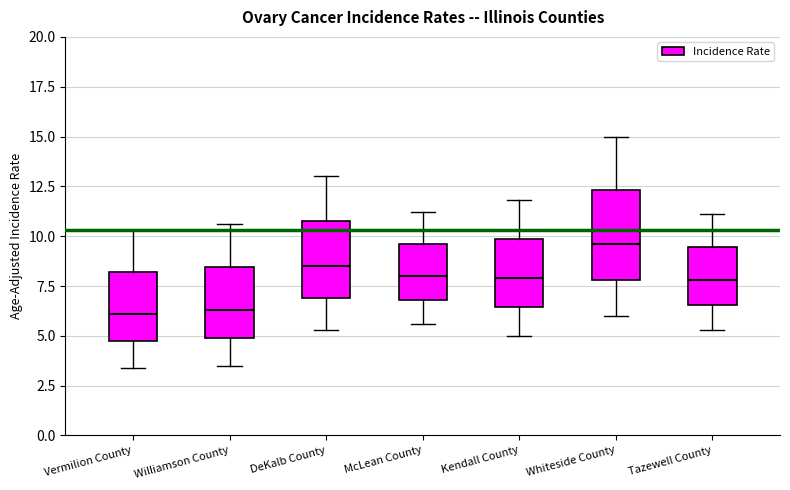

Reading left to right, transcribe this box plot: for each box, give where its median line is, the range the box spans, and where its two whiskers end, as read against the y-axis. The values are not printed on the chart, so give them approximately, as read against the axis.

Vermilion County: median 6.0, box 5.0 to 8.0, whiskers 3.5 to 10.5
Williamson County: median 6.5, box 5.0 to 8.5, whiskers 3.5 to 10.5
DeKalb County: median 8.5, box 7.0 to 11.0, whiskers 5.5 to 13.0
McLean County: median 8.0, box 7.0 to 9.5, whiskers 5.5 to 11.0
Kendall County: median 8.0, box 6.5 to 10.0, whiskers 5.0 to 12.0
Whiteside County: median 9.5, box 8.0 to 12.5, whiskers 6.0 to 15.0
Tazewell County: median 8.0, box 6.5 to 9.5, whiskers 5.5 to 11.0